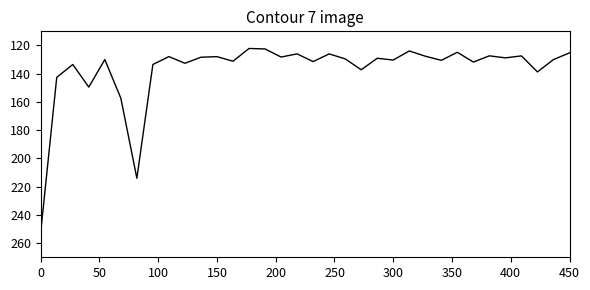

Is this an area chart (filled region under the line)?

No